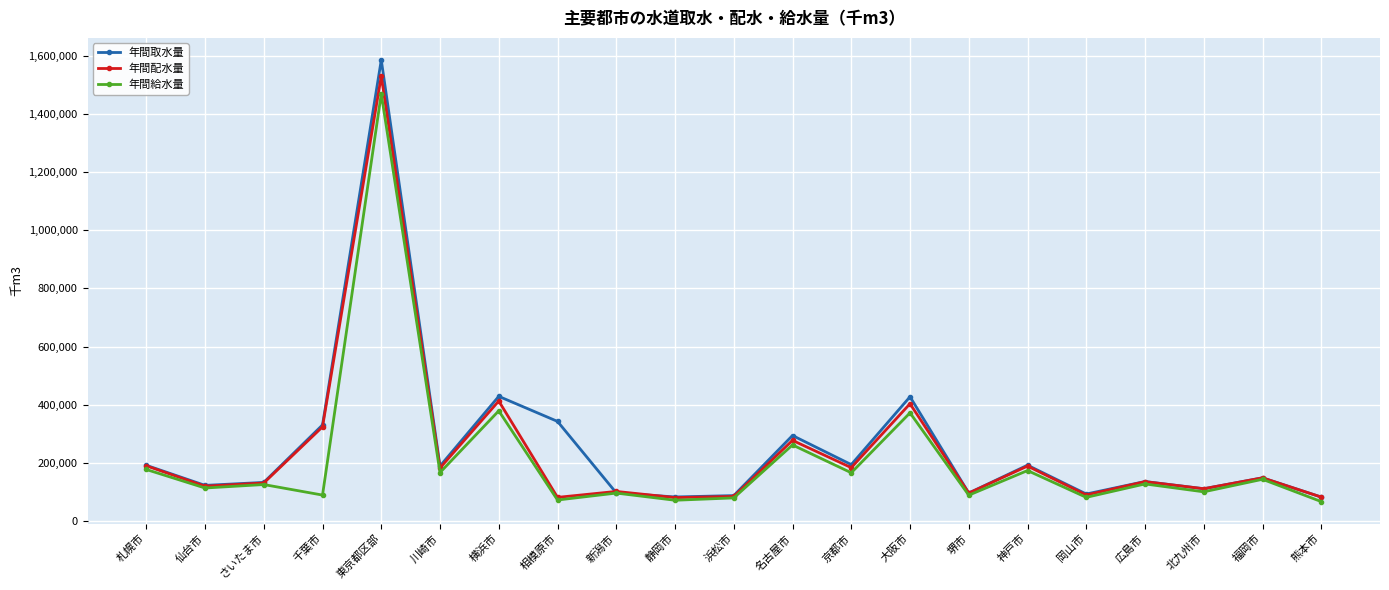

What is the difference between the maximum and minimum values in the 年間取水量 series?

1503453.0